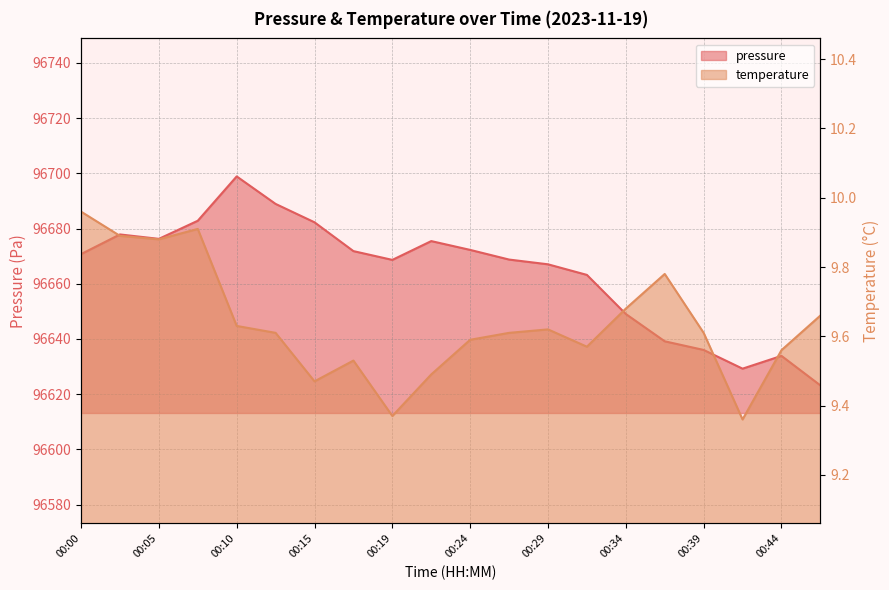

How many categories are shown in the chart?

20